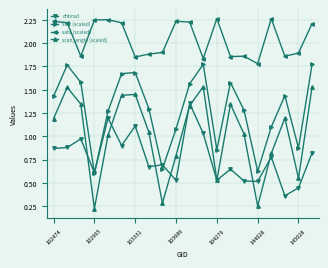

How many lines are shown in the chart?

4